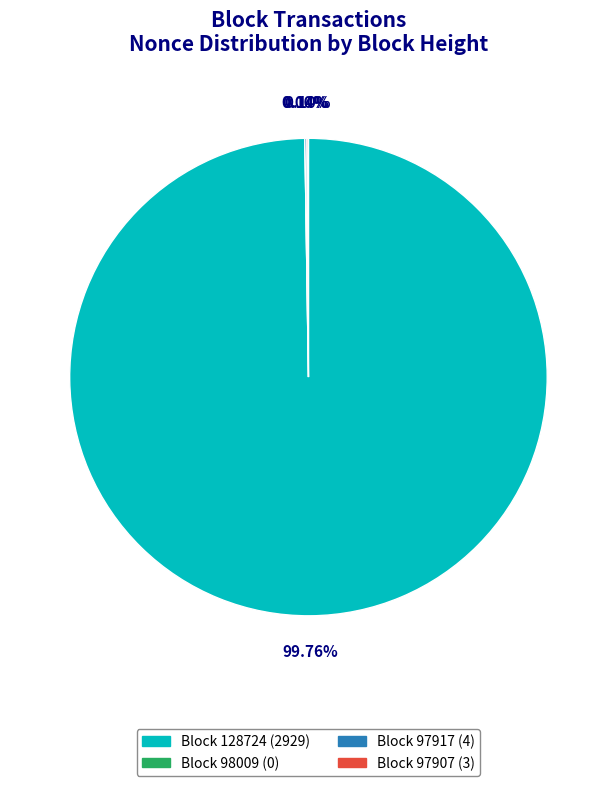

What is the change in value from 128724 to 97917?

-2925